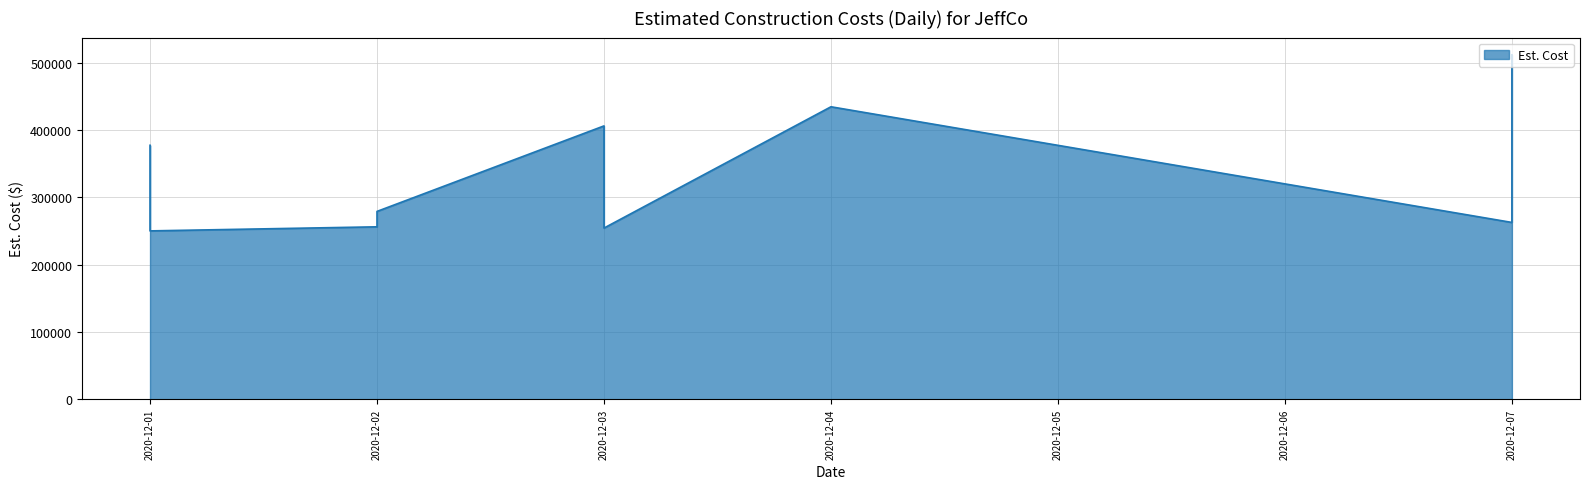

The chart shows a value of 107038 at 2020-12-07. True or false?

False